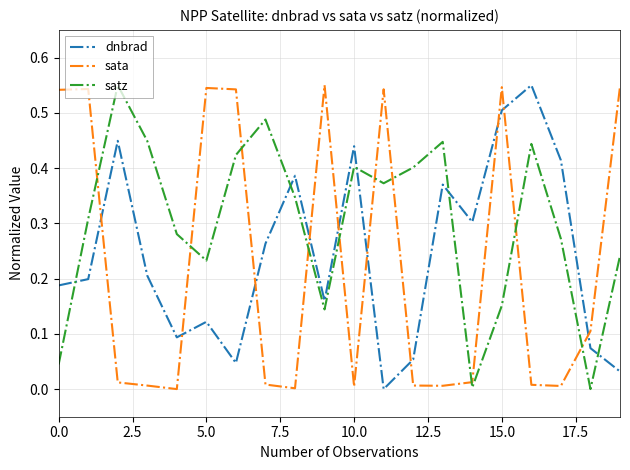

How many intersections are there between dnbrad and satz?

5